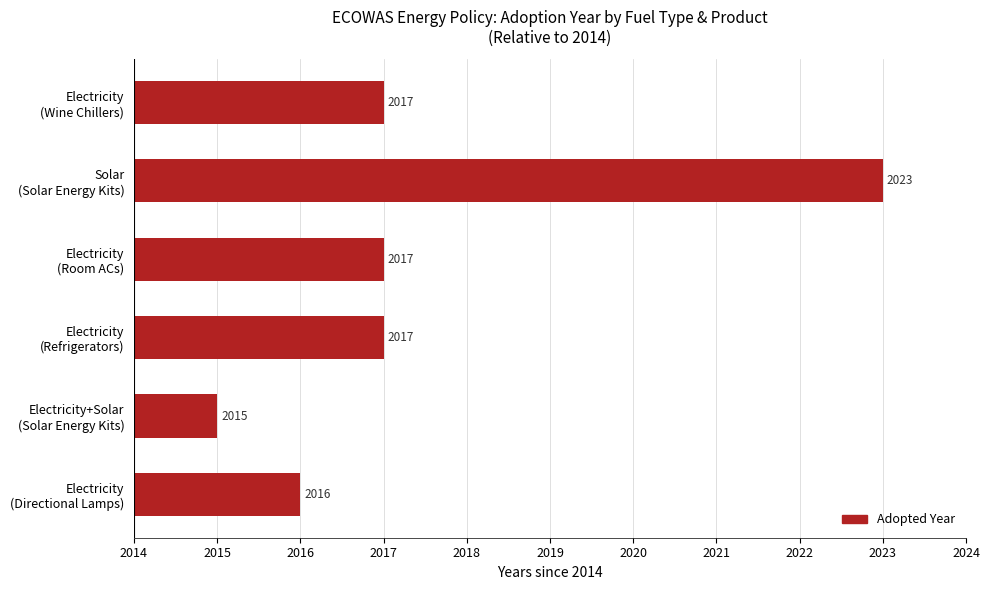

Are the bars horizontal?

Yes